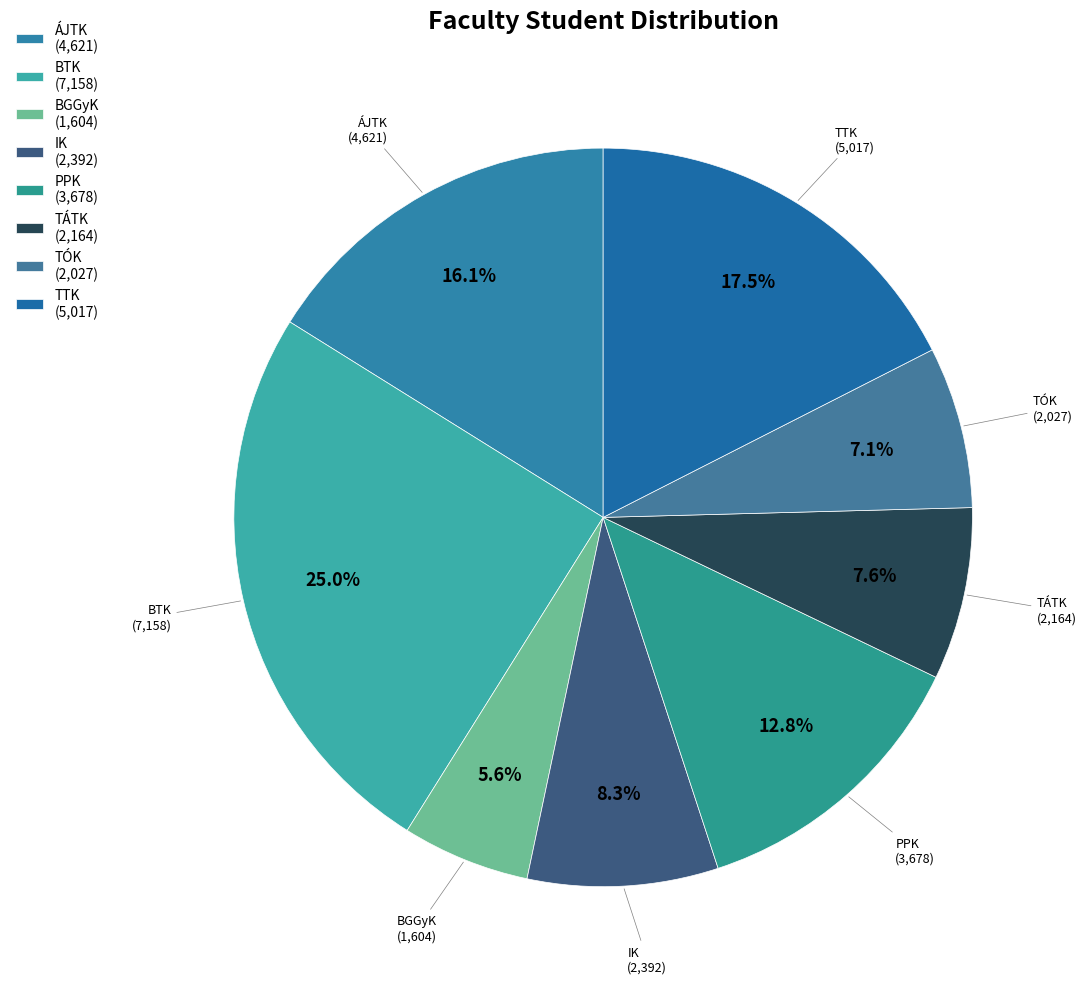

Is there any slice that represents more than half of the pie?

No